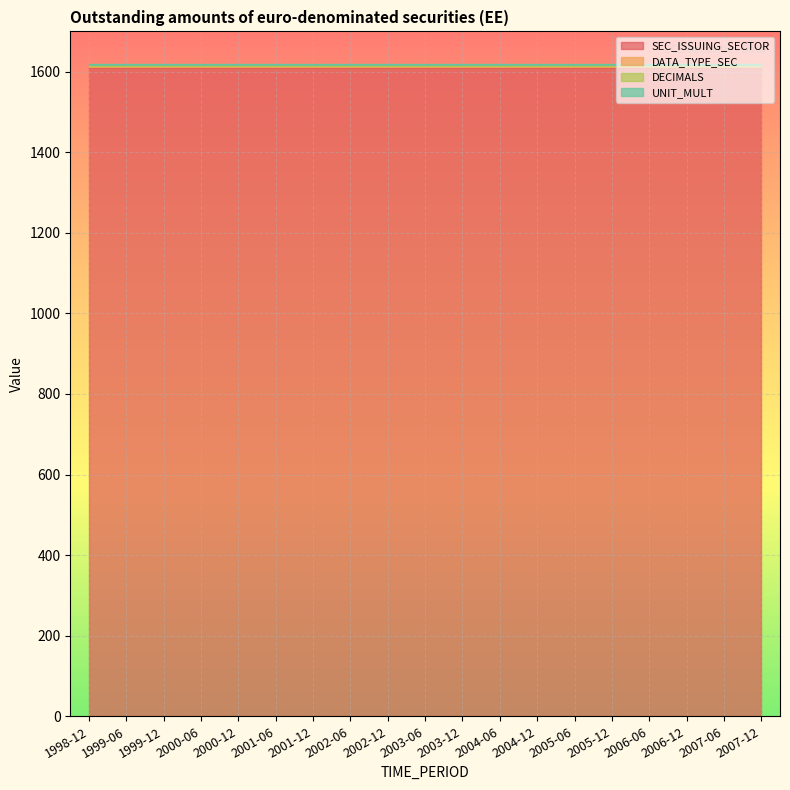

List the labels in order of DECIMALS value, smallest first.

1998-12, 1999-06, 1999-12, 2000-06, 2000-12, 2001-06, 2001-12, 2002-06, 2002-12, 2003-06, 2003-12, 2004-06, 2004-12, 2005-06, 2005-12, 2006-06, 2006-12, 2007-06, 2007-12